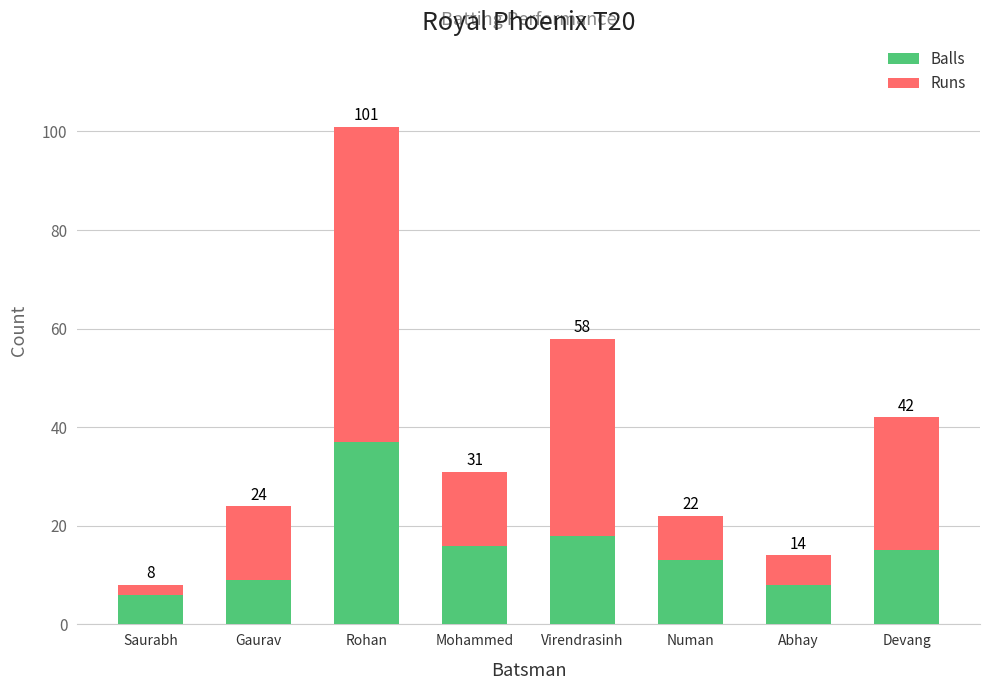

What are all the series names shown in the legend?

Balls, Runs